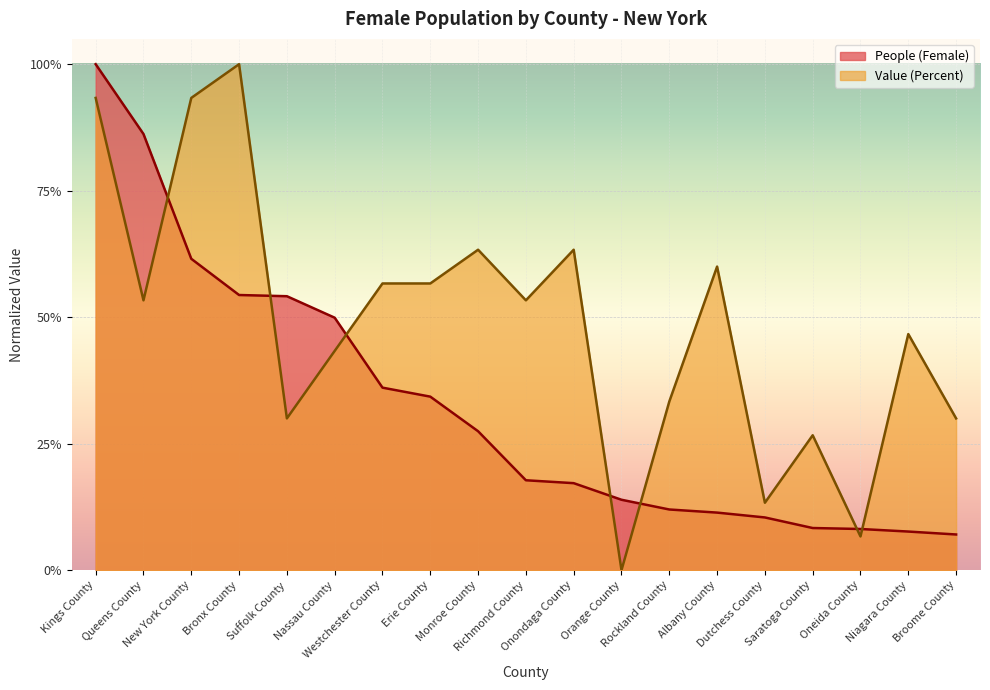

Is the value of People (Female) at Albany County greater than the value of Value (Percent) at Broome County?

No